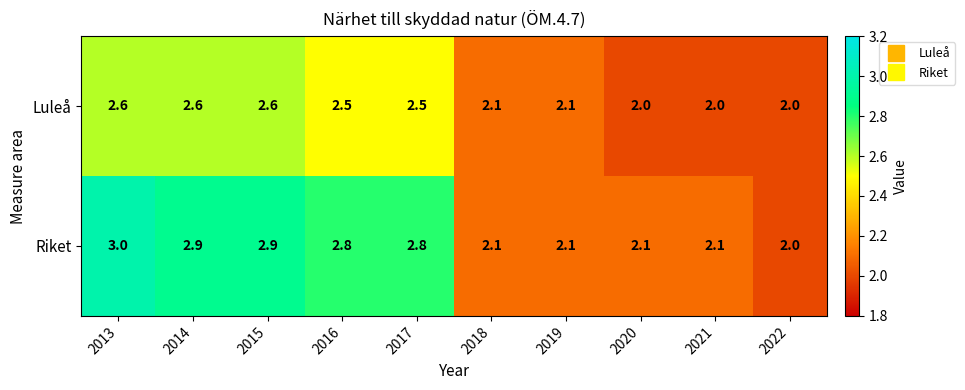

Reading left to right, transcribe all the data shown in this chart.

Luleå: 2013=2.6	2014=2.6	2015=2.6	2016=2.5	2017=2.5	2018=2.1	2019=2.1	2020=2.0	2021=2.0	2022=2.0
Riket: 2013=3.0	2014=2.9	2015=2.9	2016=2.8	2017=2.8	2018=2.1	2019=2.1	2020=2.1	2021=2.1	2022=2.0